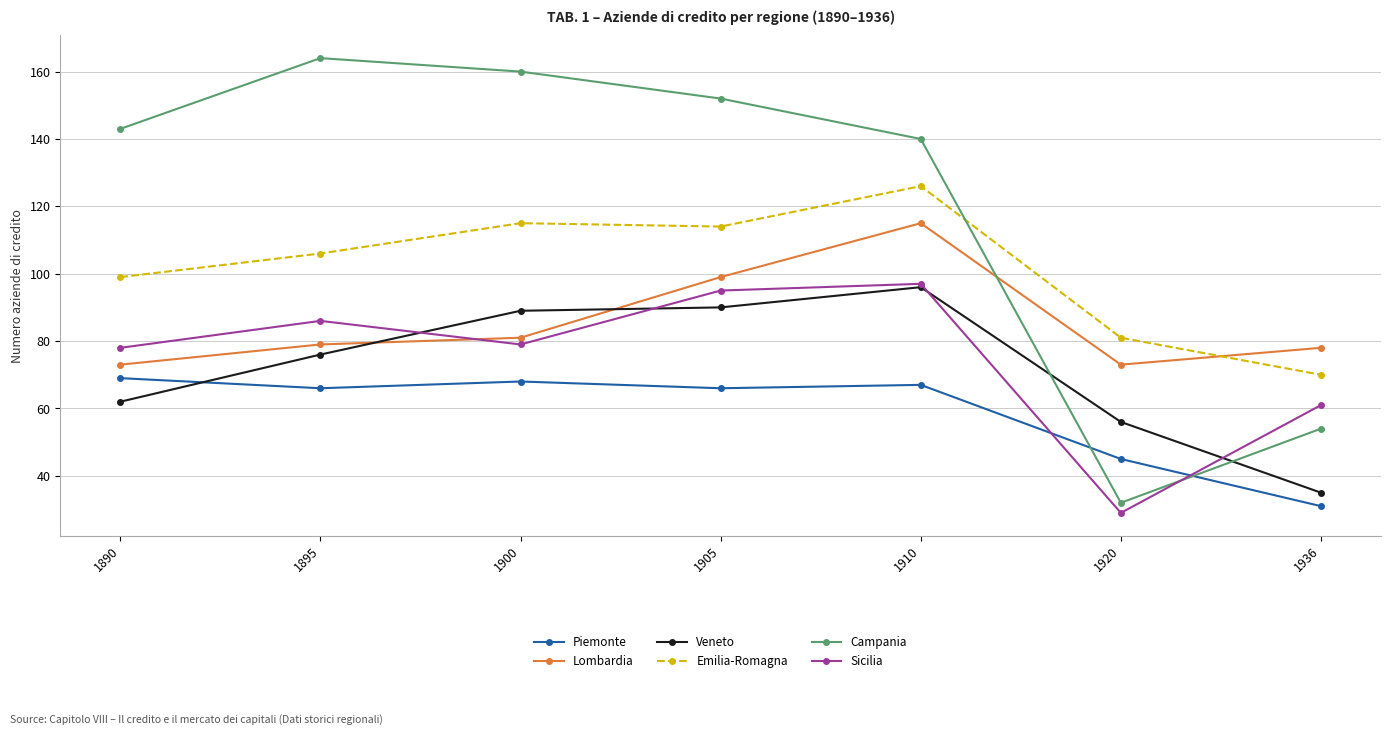

Between 1900 and 1910, which series saw the biggest shift?

Lombardia